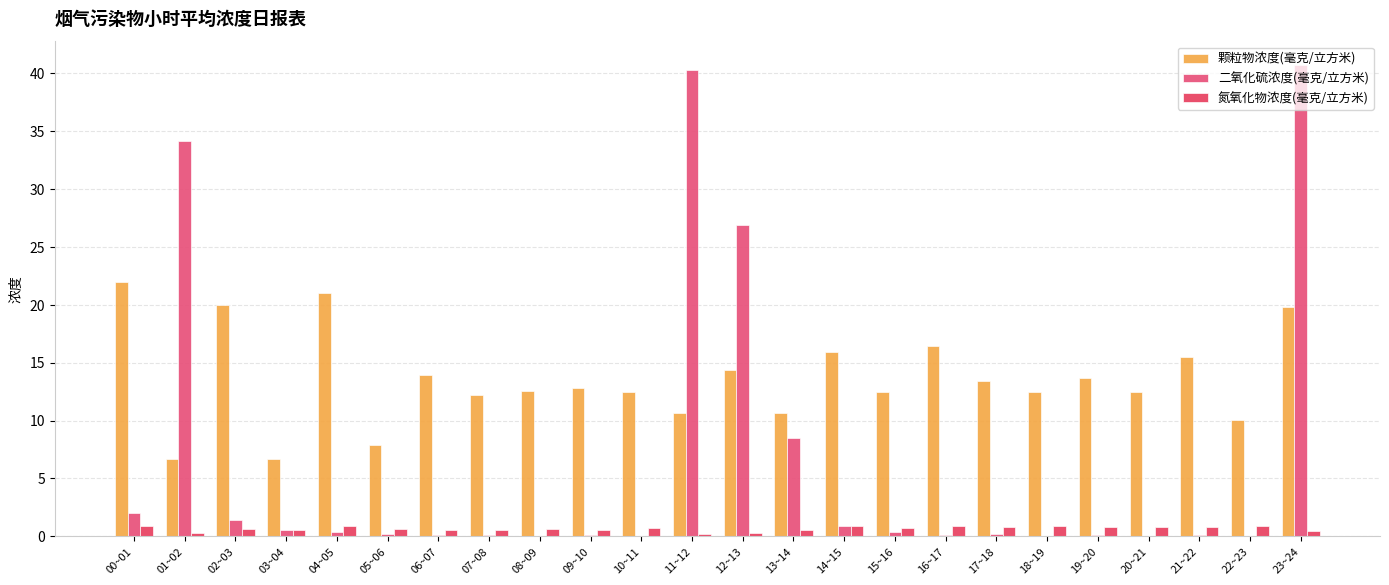

Count the number of categories in the chart.

24